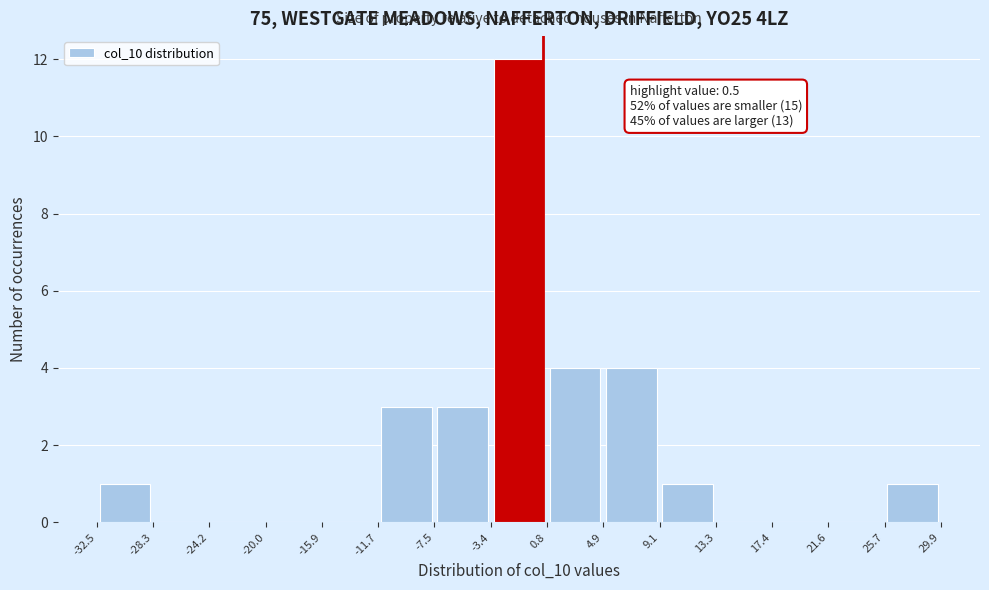

Which range on the x-axis has the tallest bar?

-3.4 to 0.8